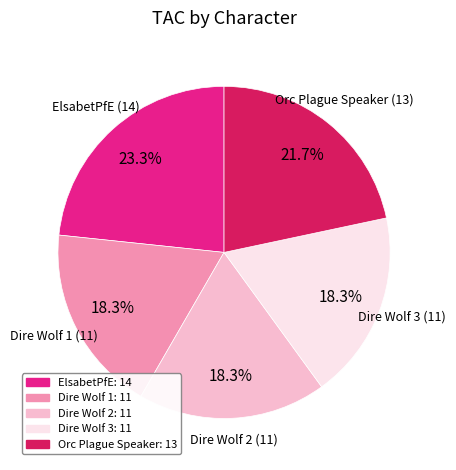

What is the total percentage of ElsabetPfE and Orc Plague Speaker?

45.0%